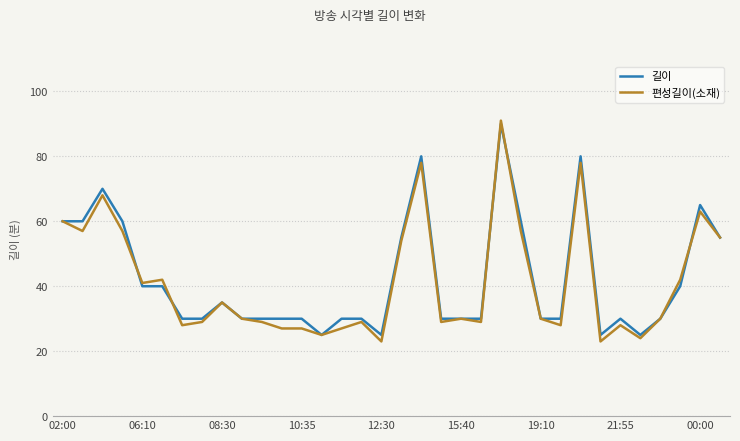

What is the maximum value shown in the chart?

91